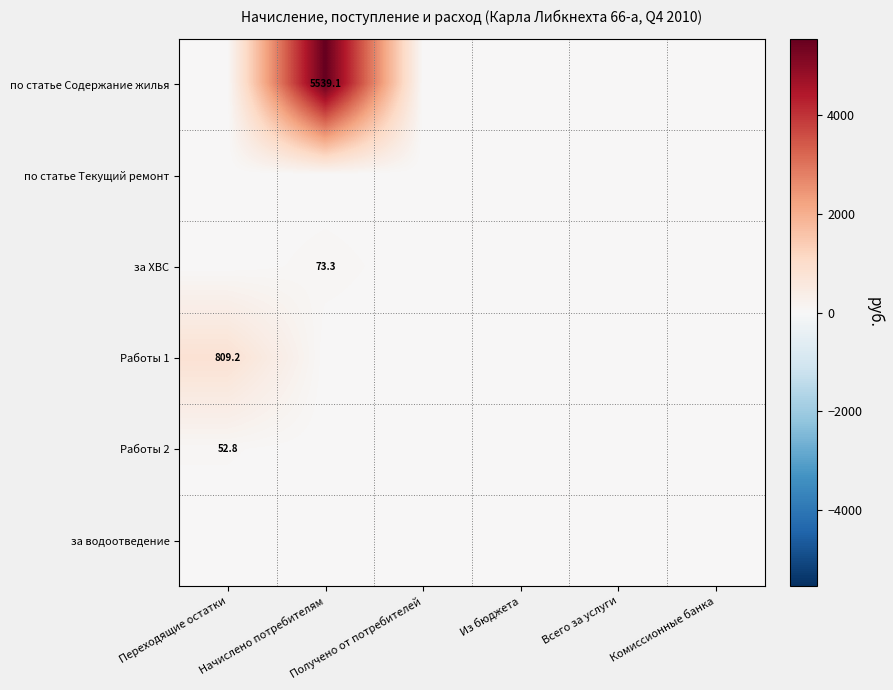

Which has a higher value, Переходящие остатки or Комиссионные банка?

Переходящие остатки